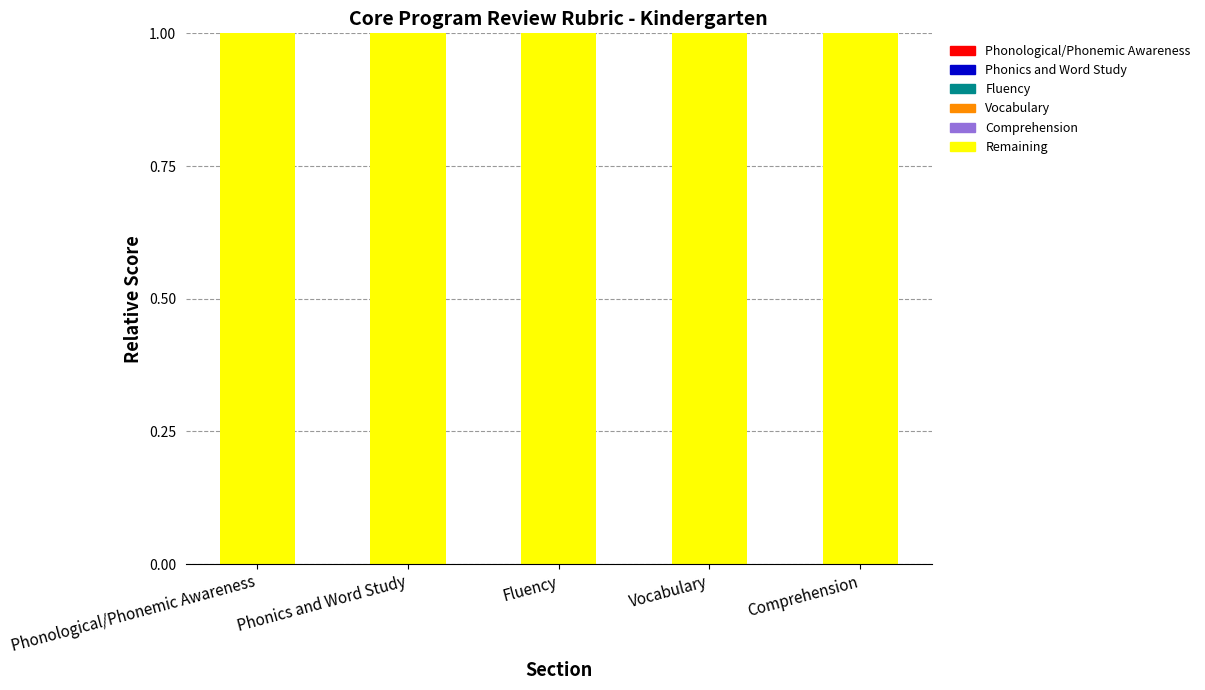

At which label does Remaining (out of total) reach its minimum?

Phonological/Phonemic Awareness